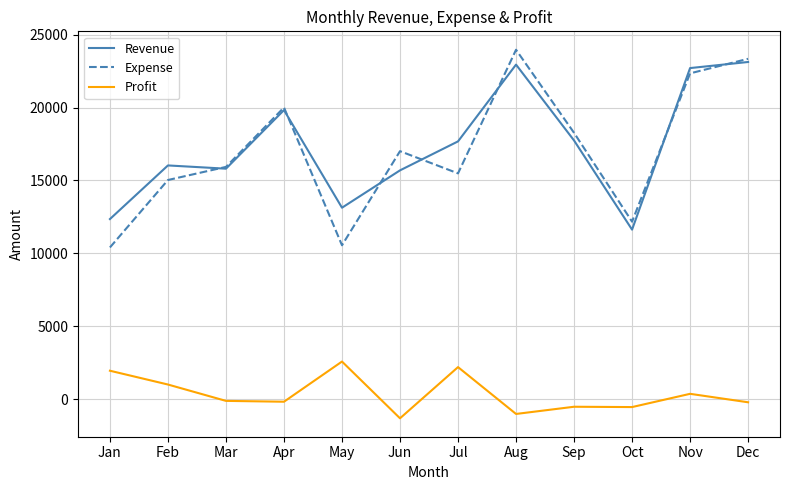

What is the spread (max minus min) of values at Jan?

10406